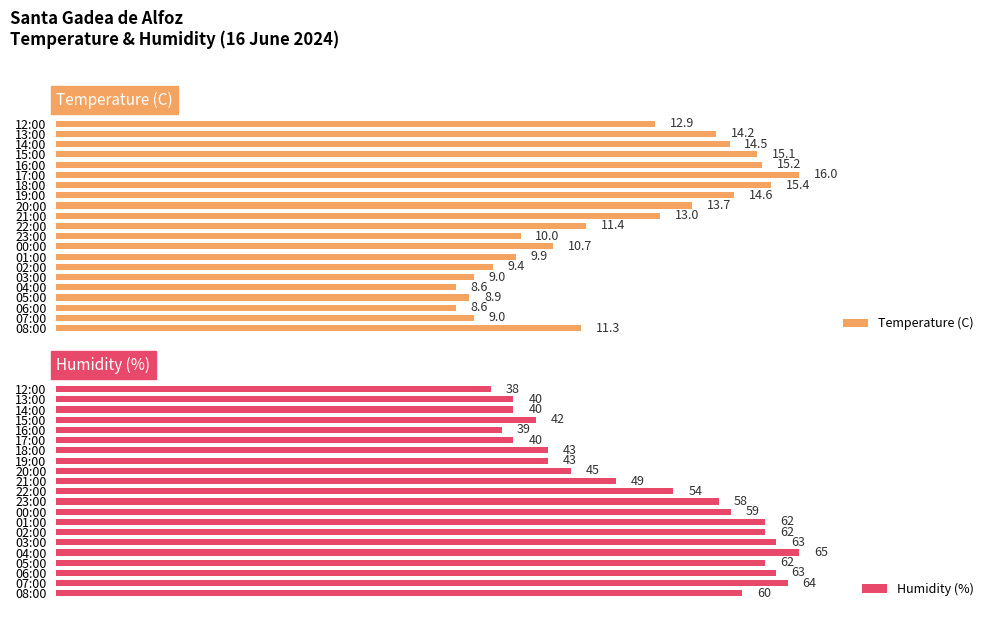

Which category has the highest value in the Humidity (%) series?

04:00